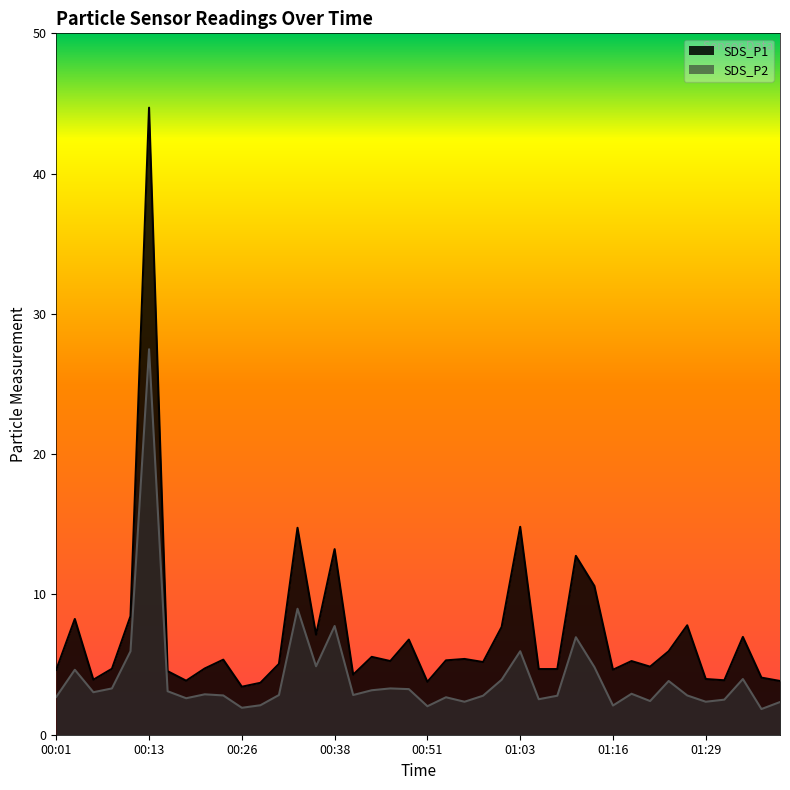

How many data points in SDS_P2 are above 2?

38